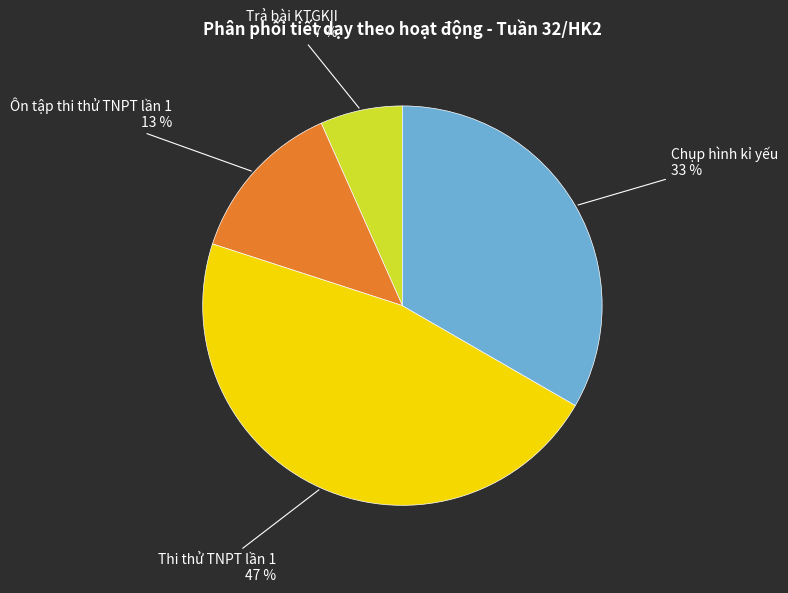

How many slices are in this pie chart?

4